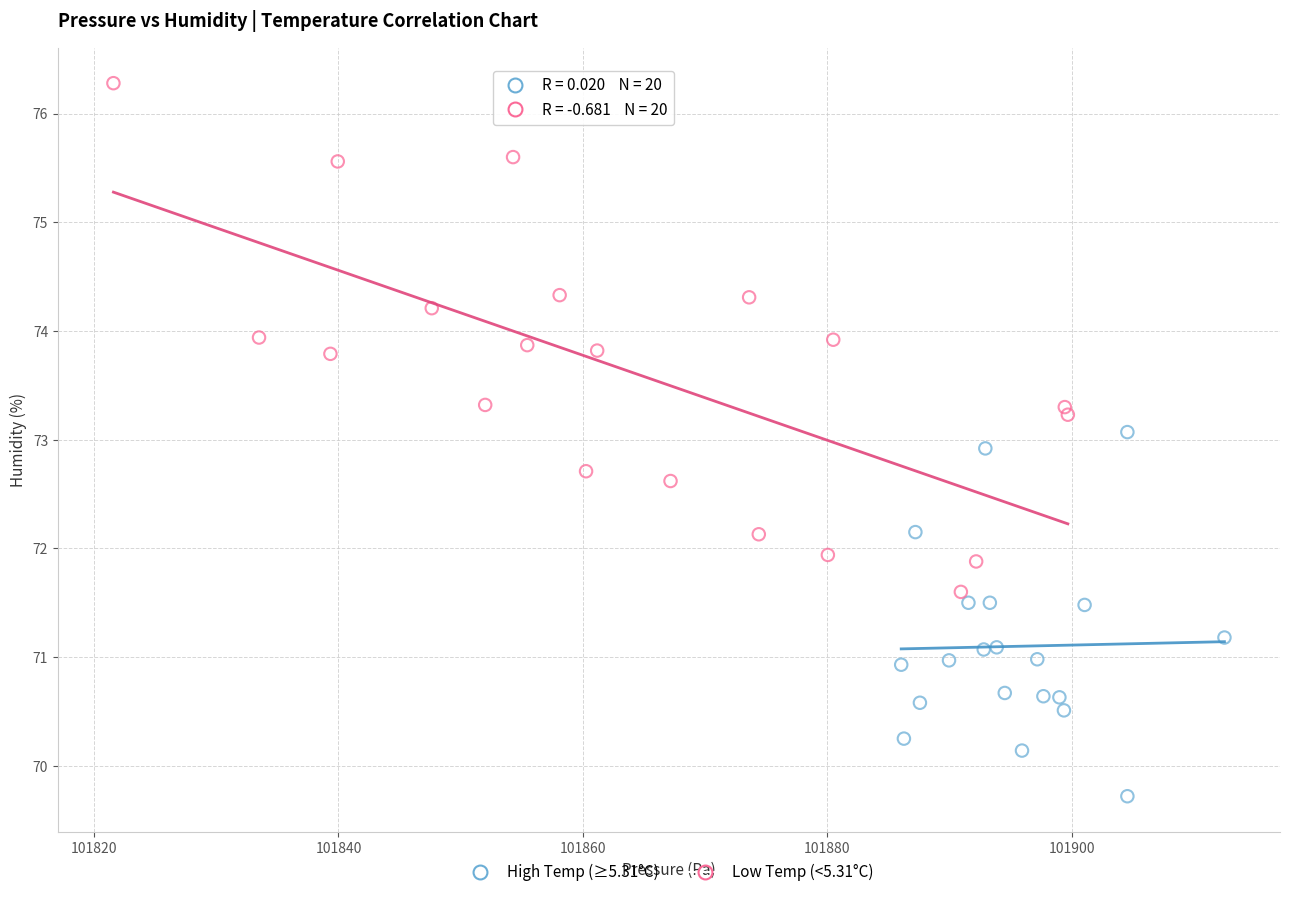

Which series contains the lowest Y value?

High Temp (≥5.31°C)